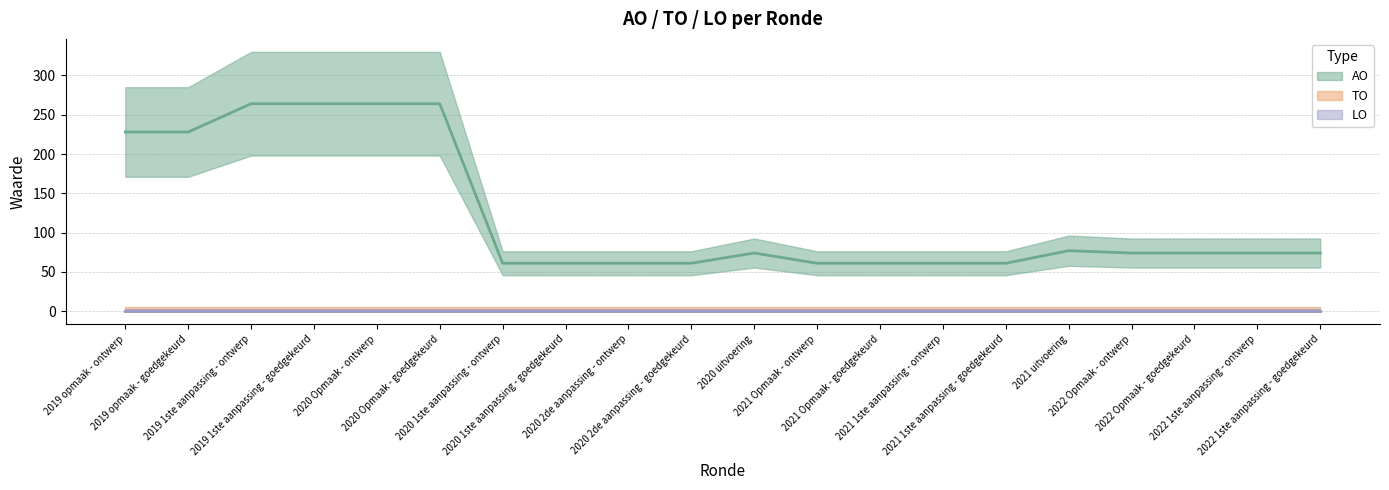

Between 2021 uitvoering and 2019 opmaak - ontwerp, which is larger?

2019 opmaak - ontwerp